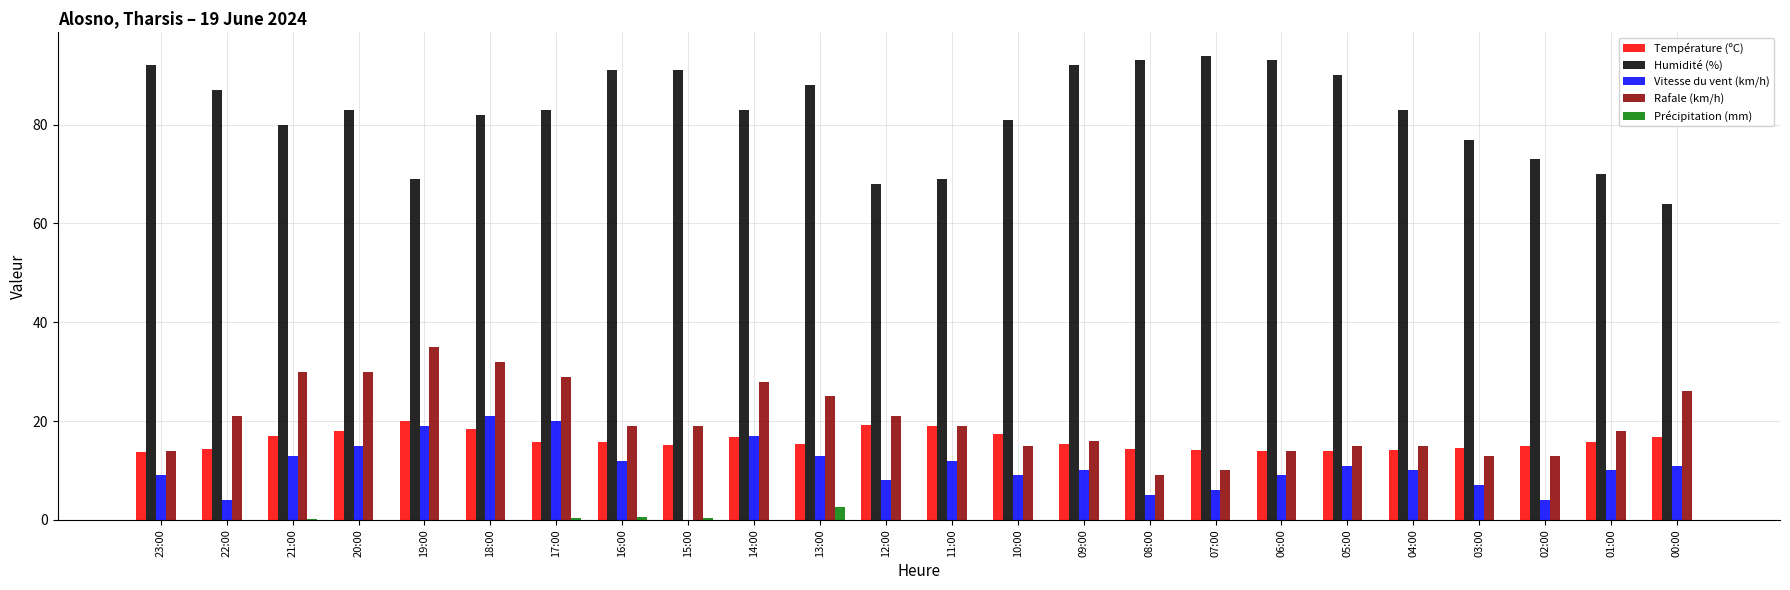

Is it true that Vitesse du vent (km/h) equals 5.0 at 08:00?

True